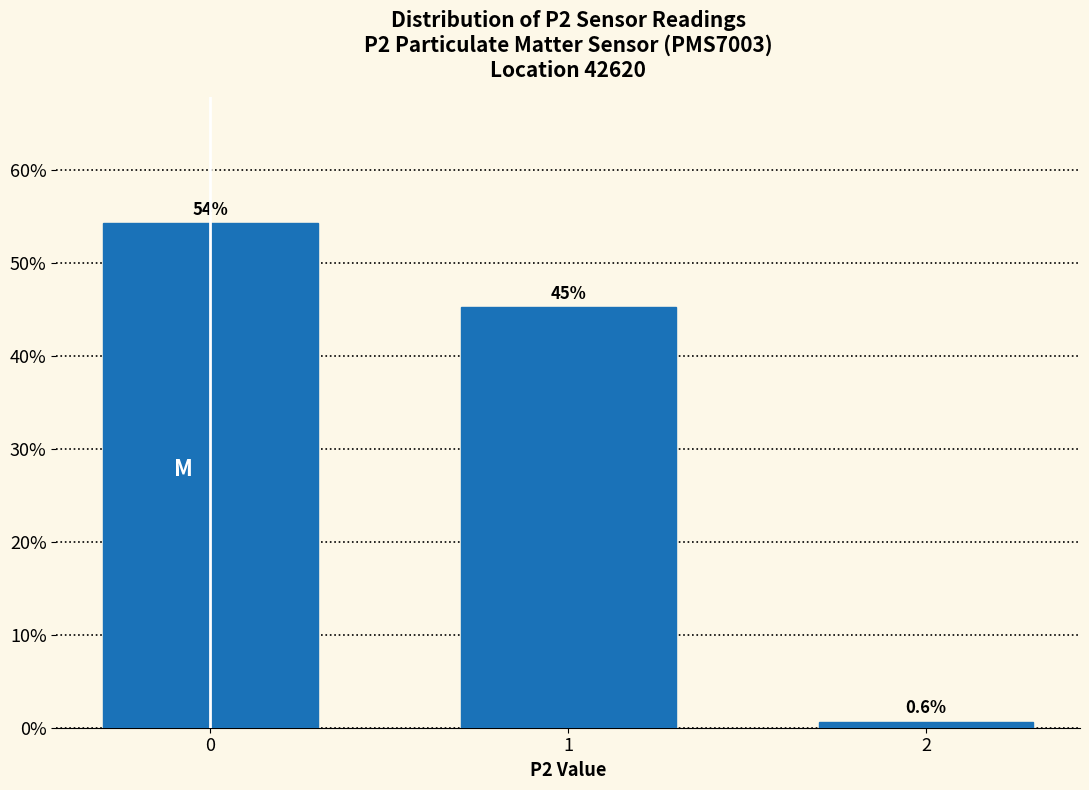

Reading left to right, extract all data points from this chart.

0=54.2	1=45.2	2=0.6